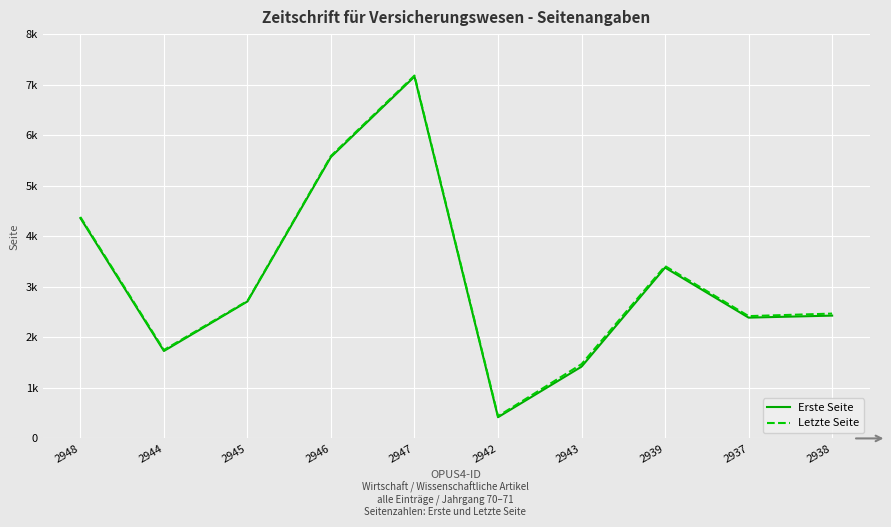

What is the value of the Erste Seite point at the 2nd from the left?

173